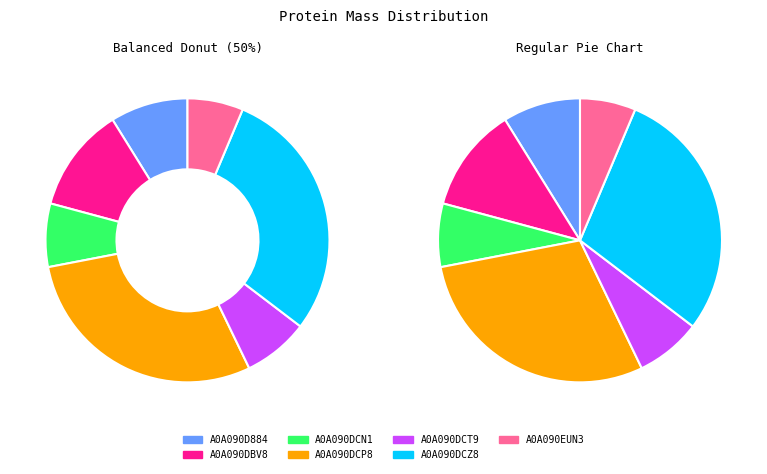

How many segments does this pie chart have?

7